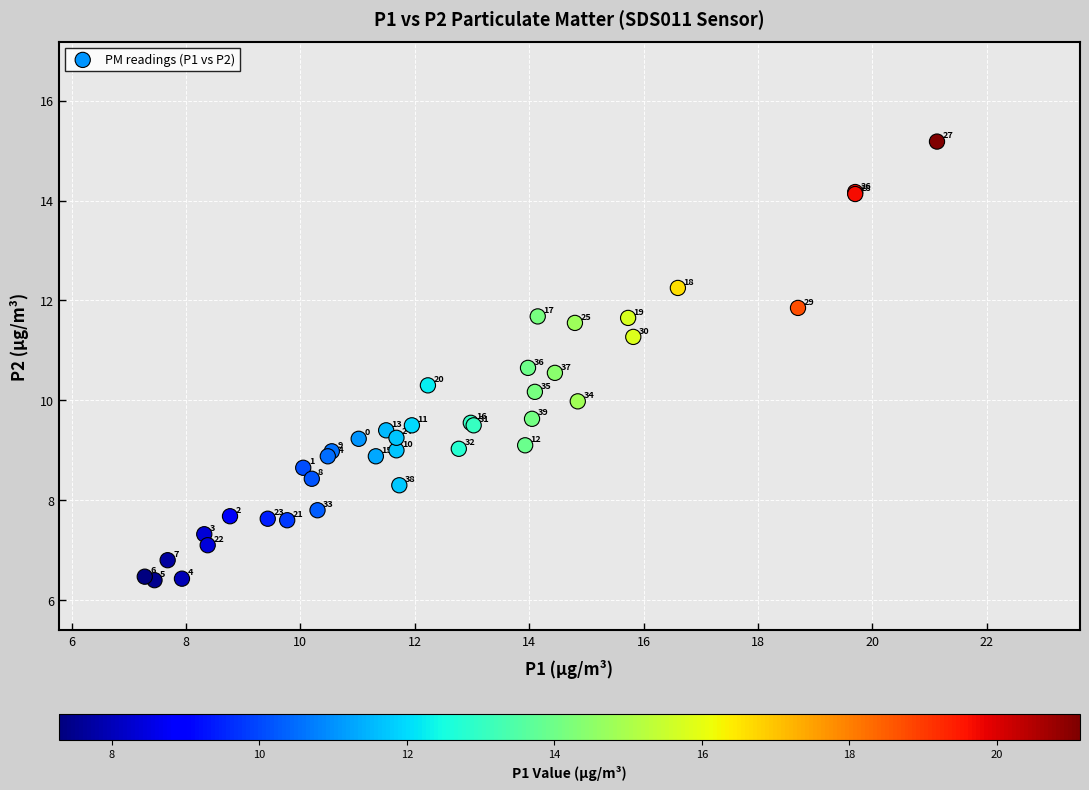

What Y value in the scatter plot is closest to 10?

10.0